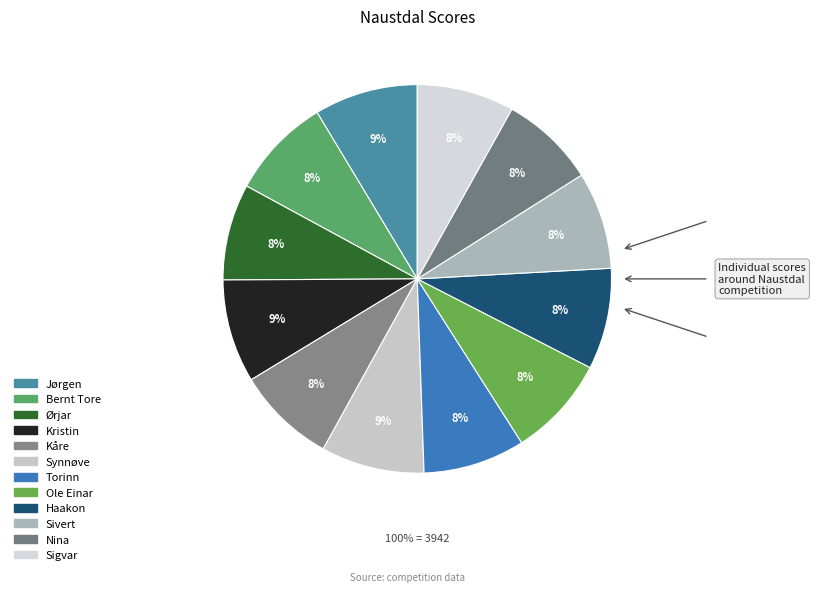

What is the ratio of the value at Haakon to the value at Jørgen?

1.0